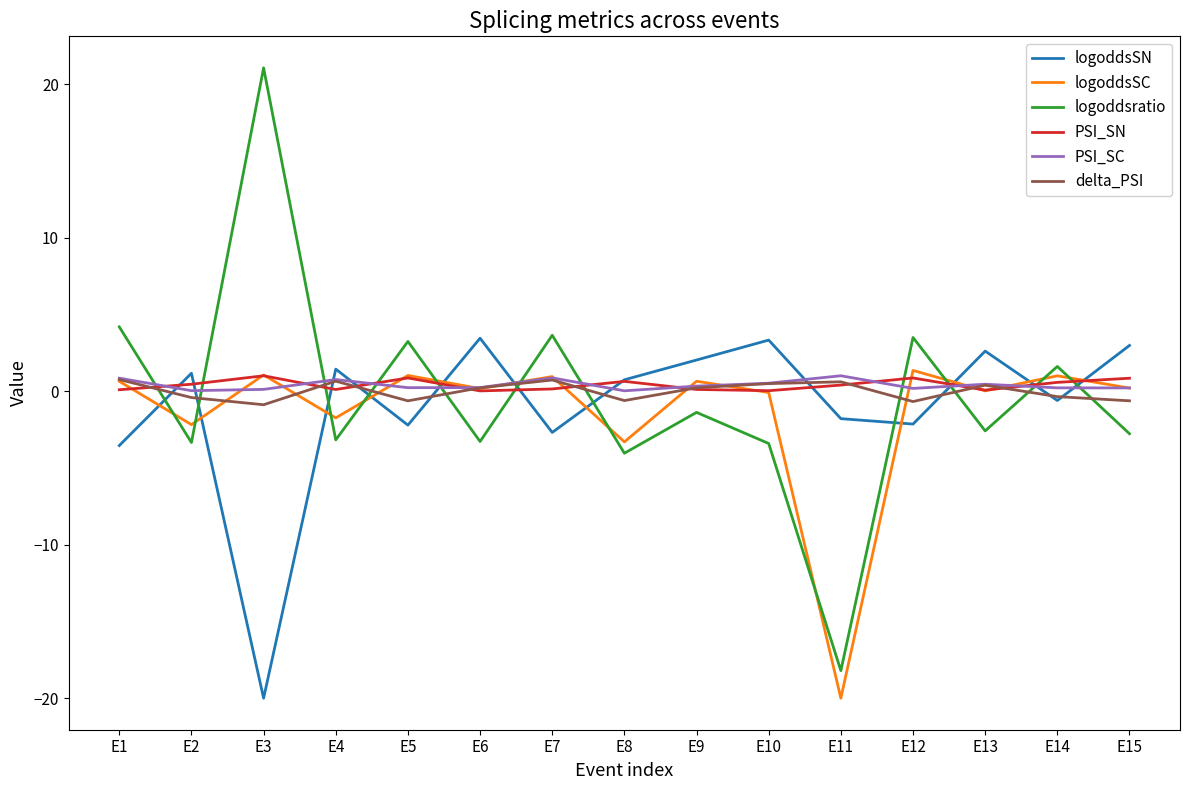

After their last crossing, which series has the higher values: PSI_SC or logoddsSN?

logoddsSN